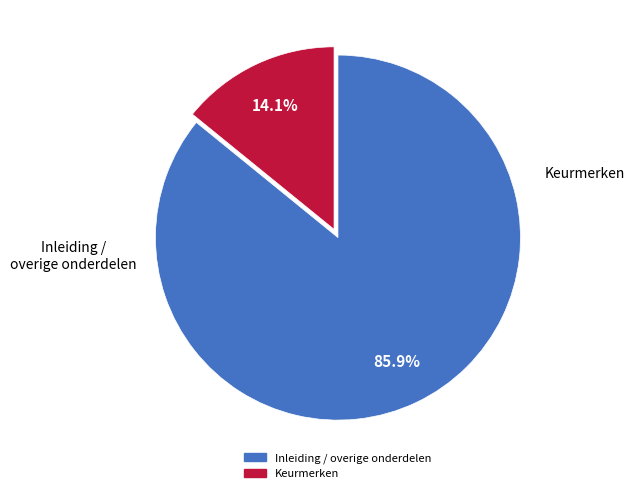

Is there a majority slice in this chart?

Yes